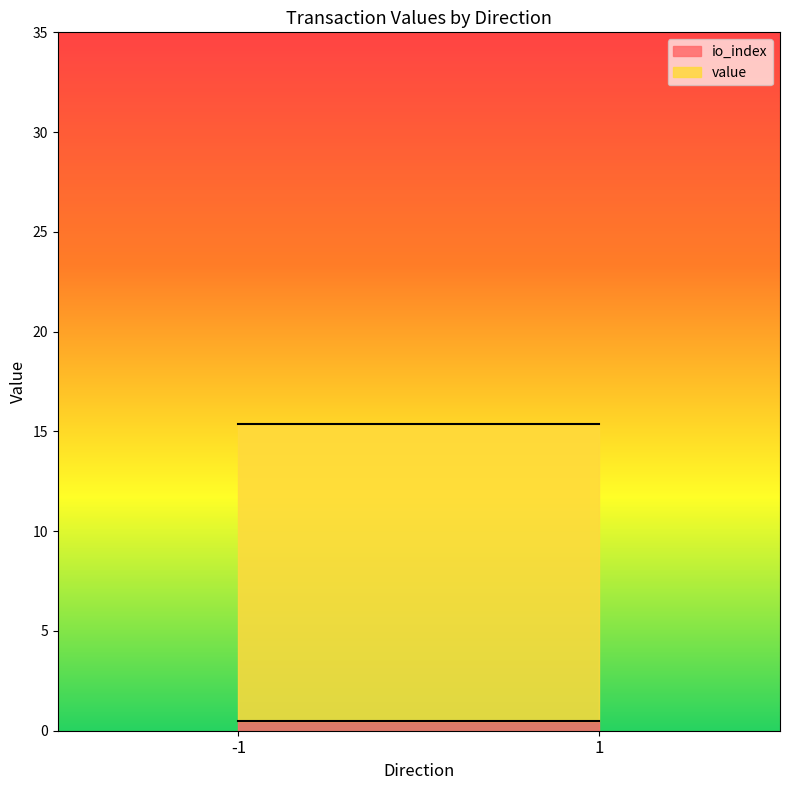

The io_index series shows 0.5 at -1. True or false?

True